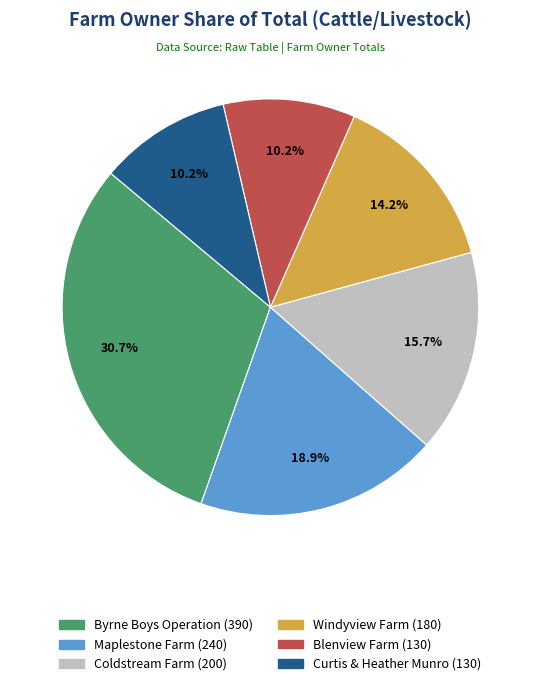

What is the largest slice in the pie chart?

Byrne Boys Operation